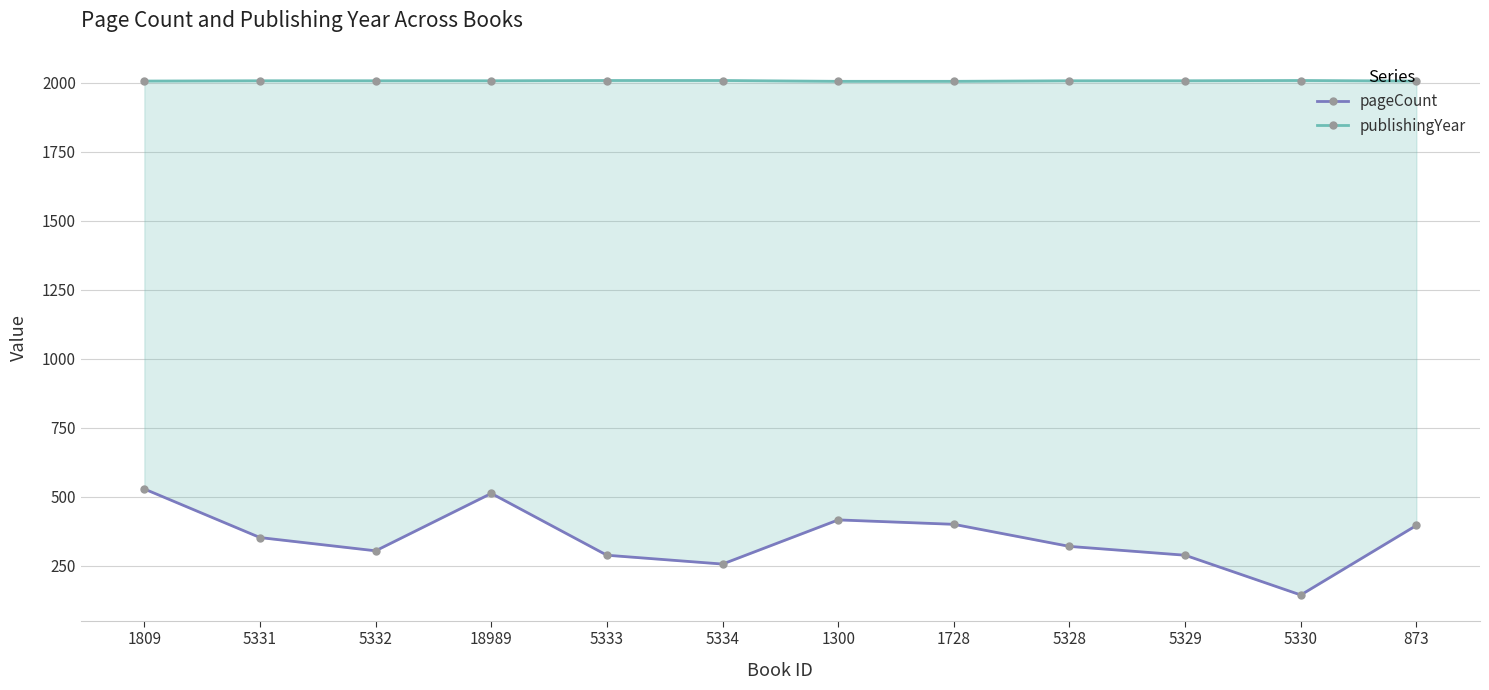

Reading left to right, transcribe all the data shown in this chart.

pageCount: 528	352	304	512	288	256	416	400	320	288	144	396
publishingYear: 2006	2007	2007	2007	2008	2008	2005	2005	2007	2007	2008	2006